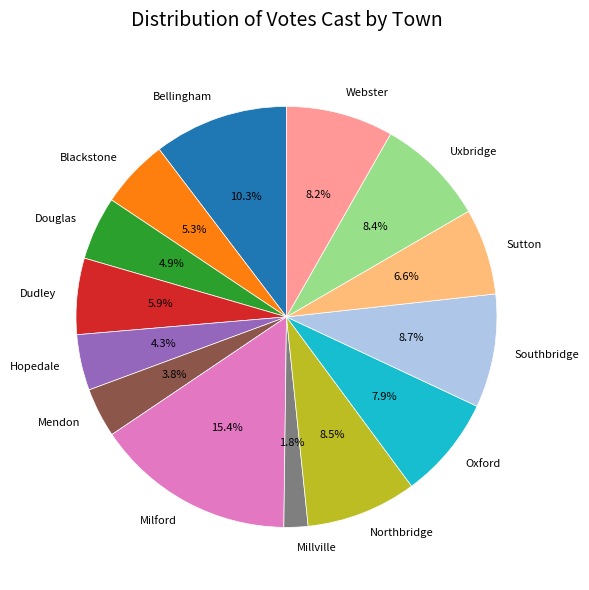

Do Milford and Southbridge together represent more than half of the pie?

No